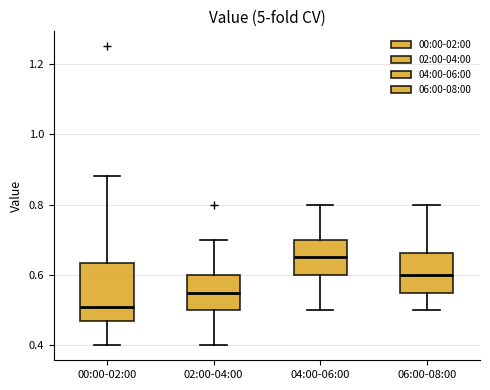

Reading left to right, transcribe this box plot: for each box, give where its median line is, the range the box spans, and where its two whiskers end, as read against the y-axis. The values are not printed on the chart, so give them approximately, as read against the axis.

00:00-02:00: median 0.52, box 0.48 to 0.64, whiskers 0.40 to 0.88
02:00-04:00: median 0.56, box 0.50 to 0.60, whiskers 0.40 to 0.70
04:00-06:00: median 0.66, box 0.60 to 0.70, whiskers 0.50 to 0.80
06:00-08:00: median 0.60, box 0.56 to 0.66, whiskers 0.50 to 0.80